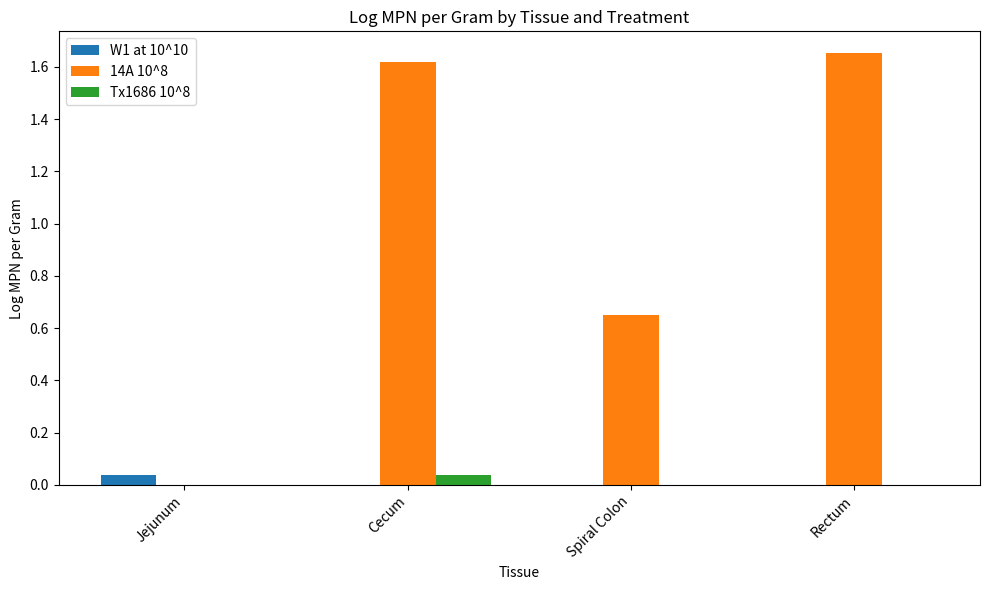

How many groups of bars are there?

4